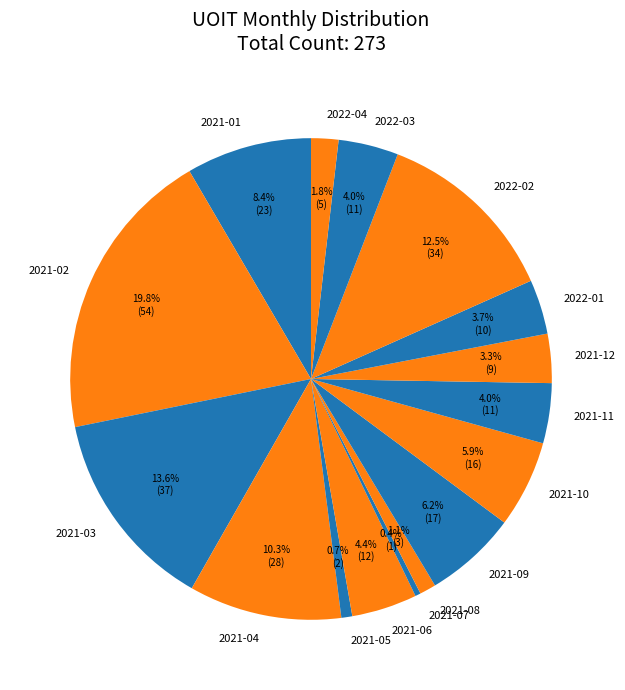

Do 2021-09 and 2022-04 together represent more than half of the pie?

No